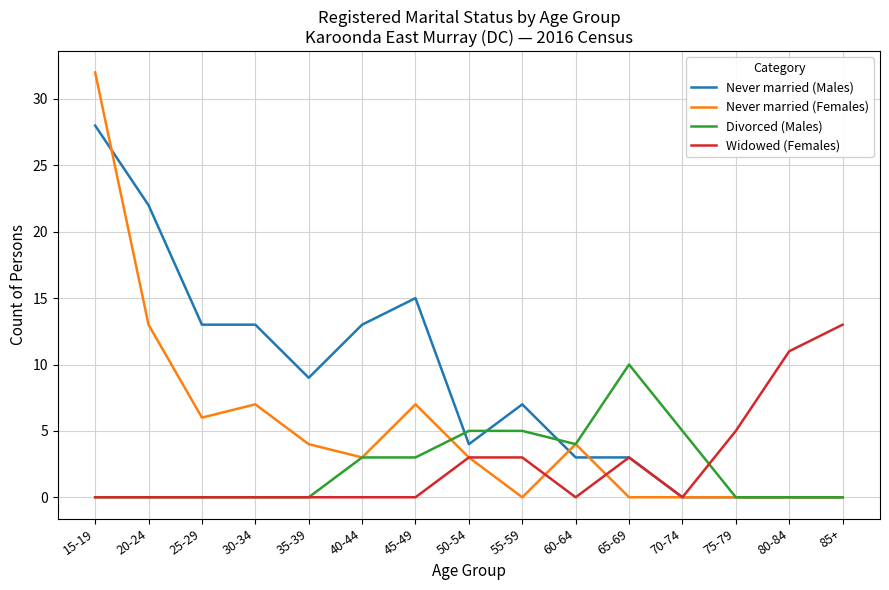

How many series are shown in this chart?

4